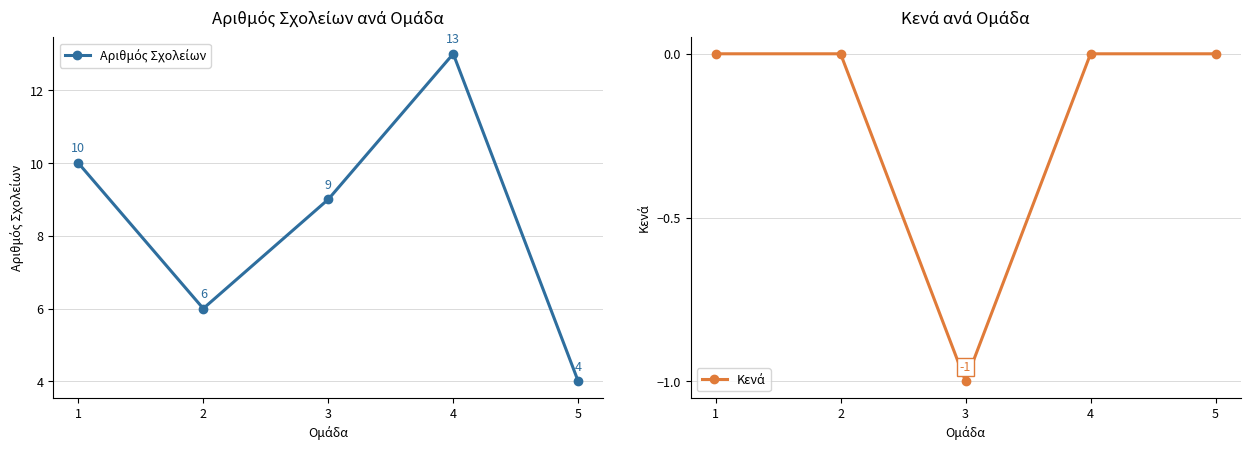

What is the difference between the highest and lowest values at 5?

4